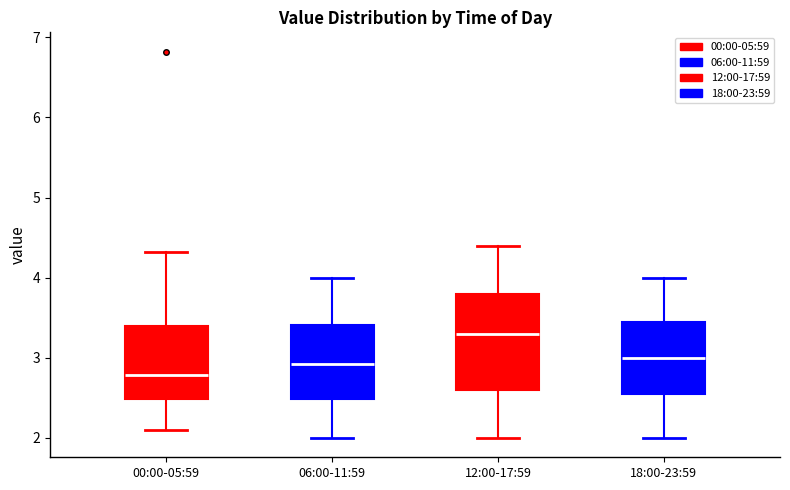

Reading left to right, read every box against the y-axis: the position of its median line, the range the box covers, and the ends of its whiskers. The values are not printed on the chart, so give them approximately, as read against the axis.

00:00-05:59: median 2.8, box 2.5 to 3.4, whiskers 2.1 to 4.3
06:00-11:59: median 2.9, box 2.5 to 3.4, whiskers 2.0 to 4.0
12:00-17:59: median 3.3, box 2.6 to 3.8, whiskers 2.0 to 4.4
18:00-23:59: median 3.0, box 2.6 to 3.5, whiskers 2.0 to 4.0